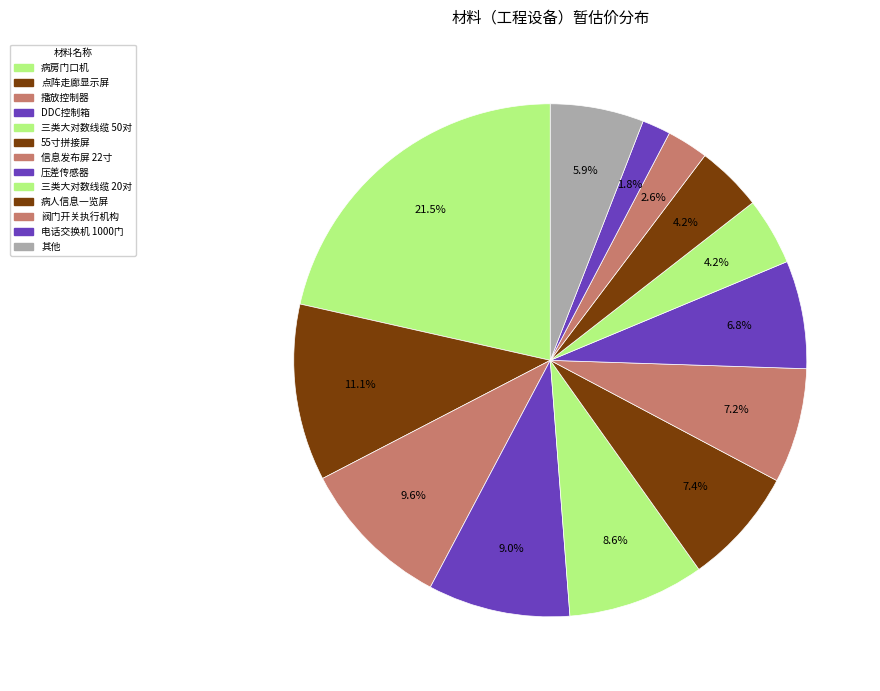

Count the number of slices in the pie.

13